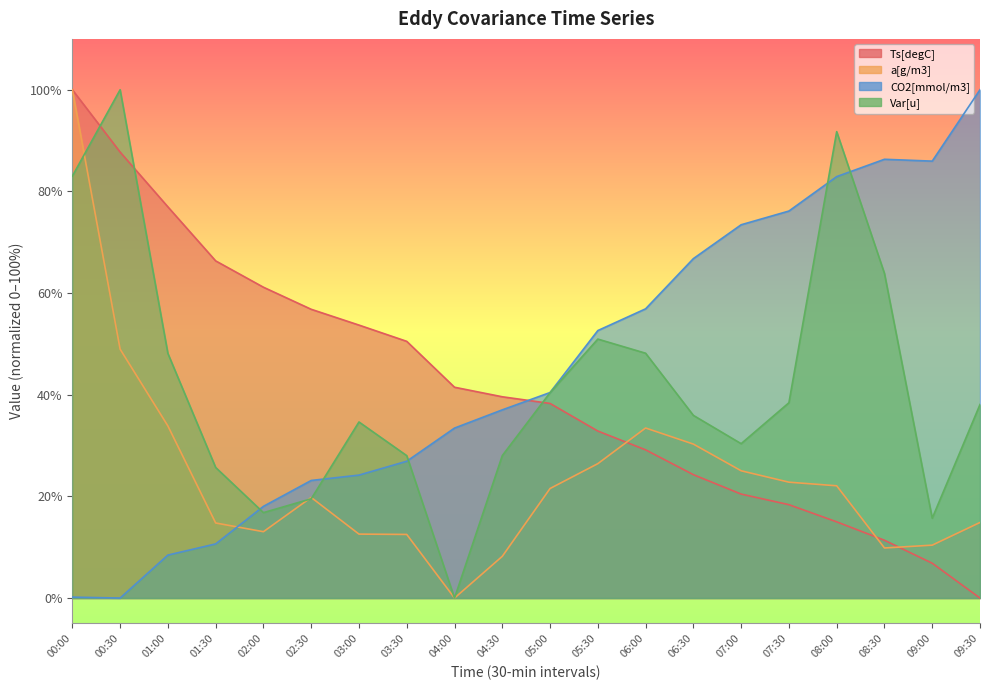

What position from the right is 04:00?

12